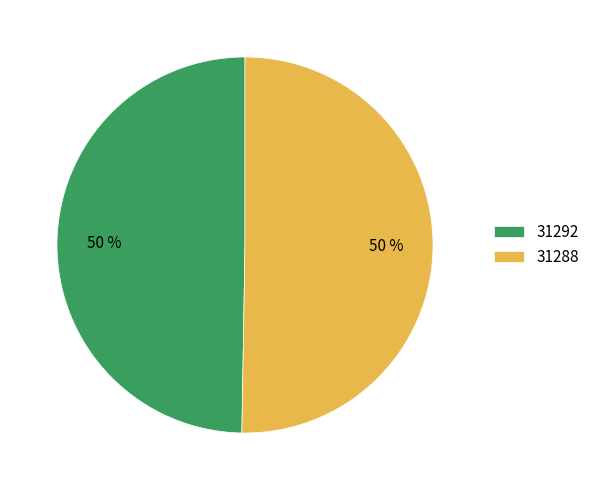

What is the smallest slice in the pie chart?

31292